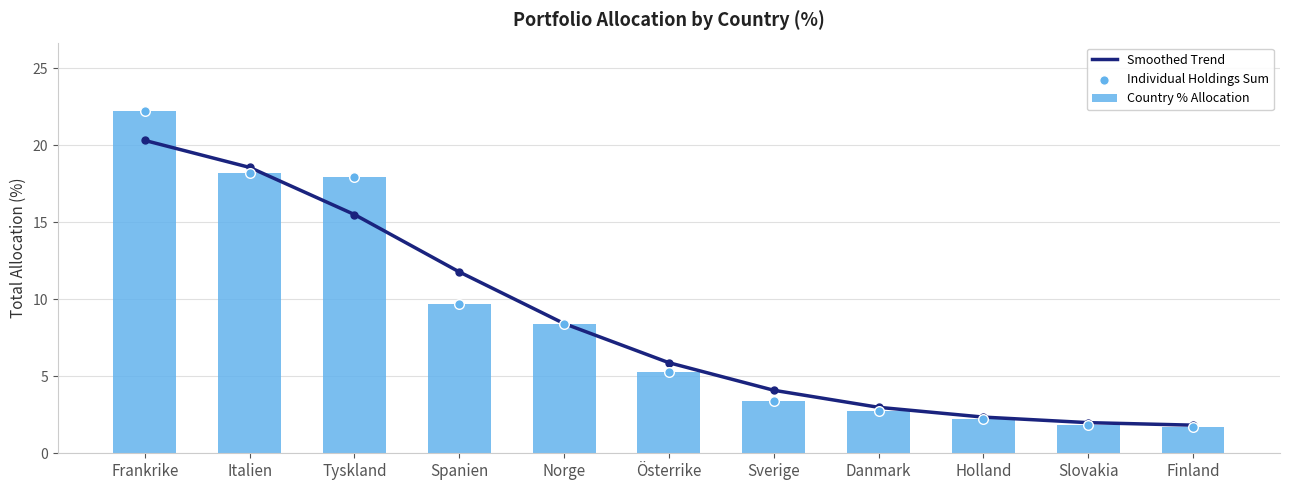

Which series has the widest spread of Y values?

Country % Allocation